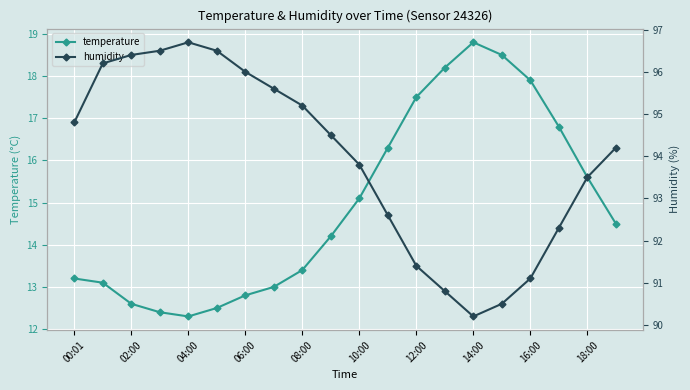

At how many categories does at least one series exceed 46?

20